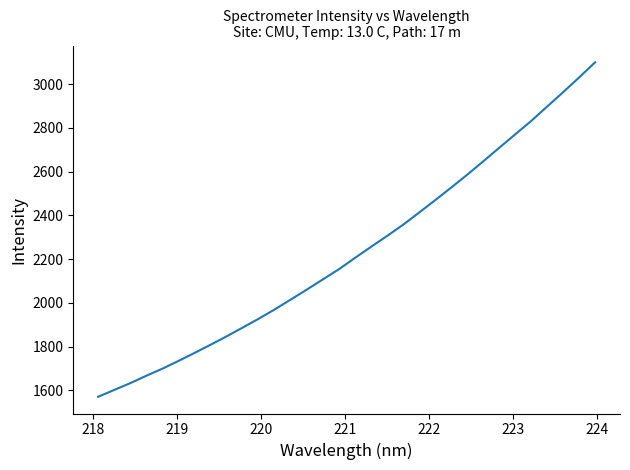

What is the difference between the maximum and minimum values?

1528.6